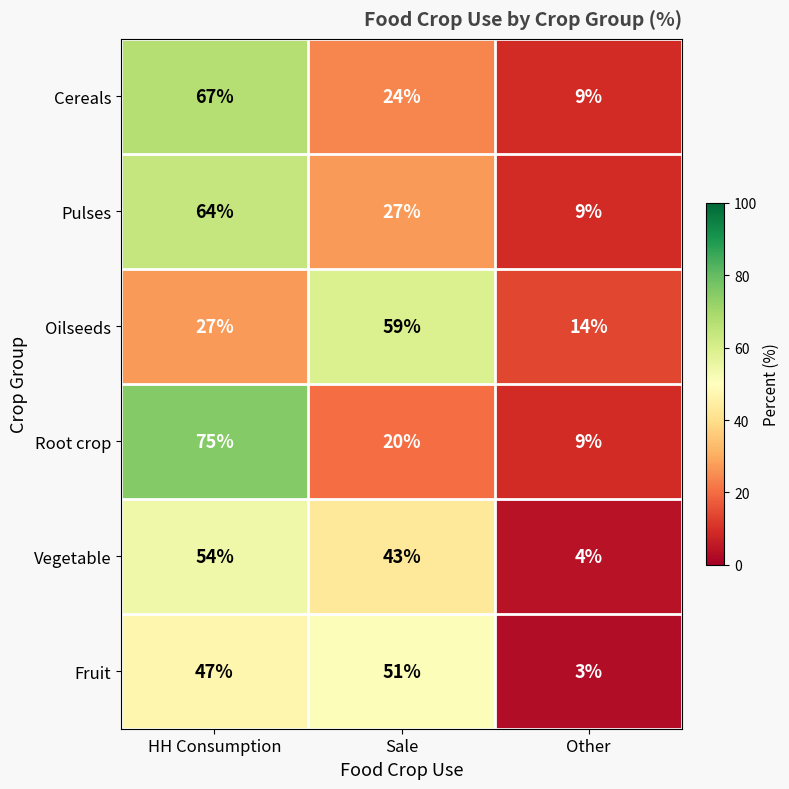

How many series are shown in this chart?

6